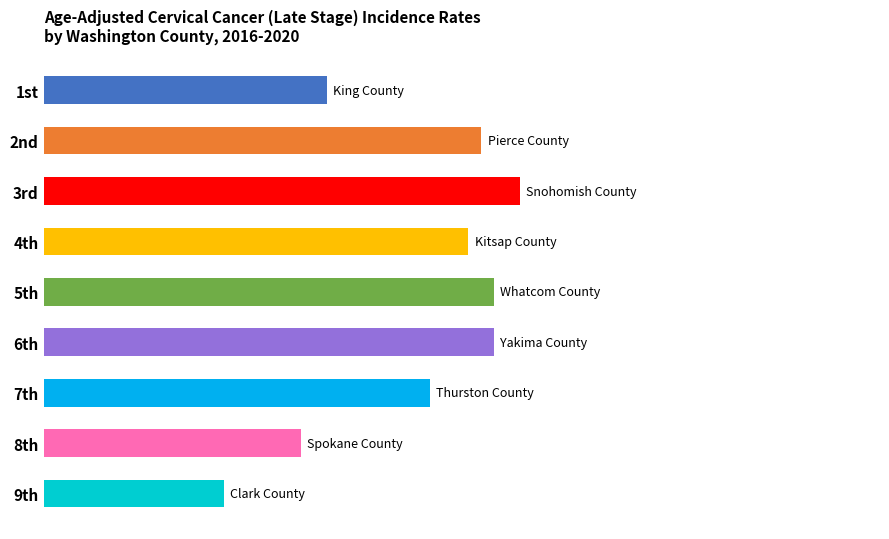

What is the difference between the maximum and minimum values?

2.3